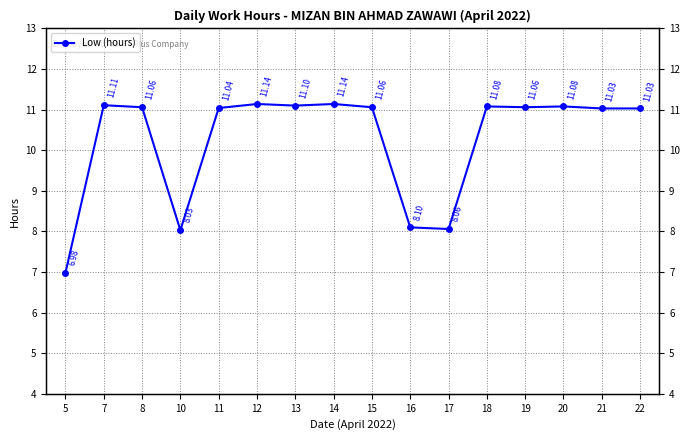

How many data points are less than 11?

4